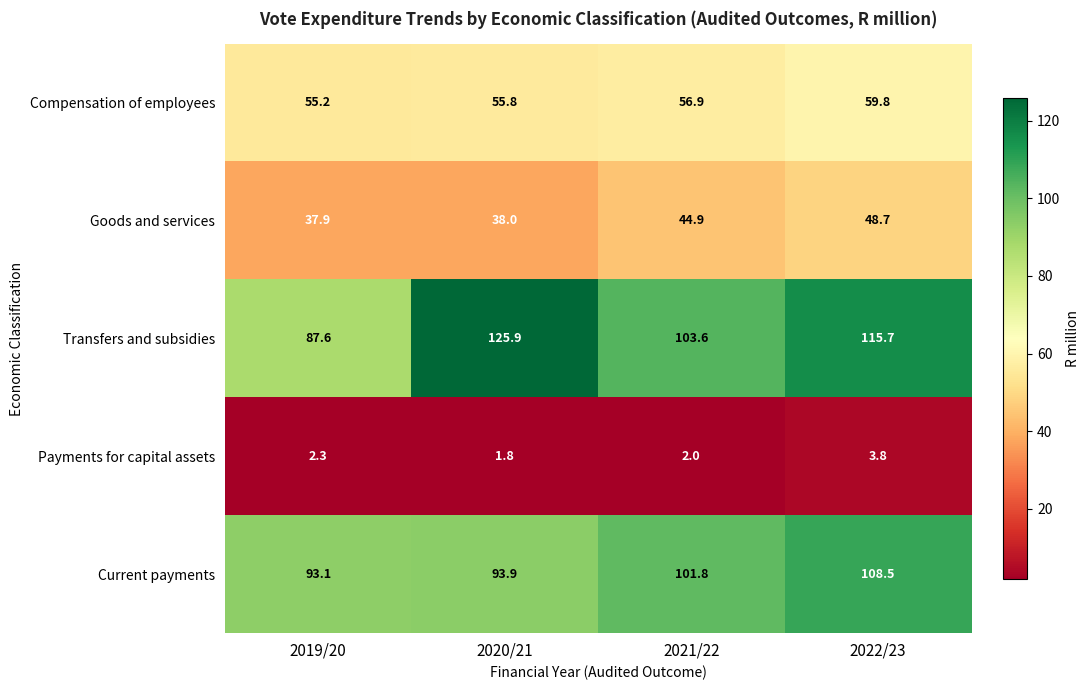

Reading right to left, what are all the values shown in this chart?

Compensation of employees: 59.8	56.9	55.8	55.2
Goods and services: 48.7	44.9	38.0	37.9
Transfers and subsidies: 115.7	103.6	125.9	87.6
Payments for capital assets: 3.8	2.0	1.8	2.3
Current payments: 108.5	101.8	93.9	93.1